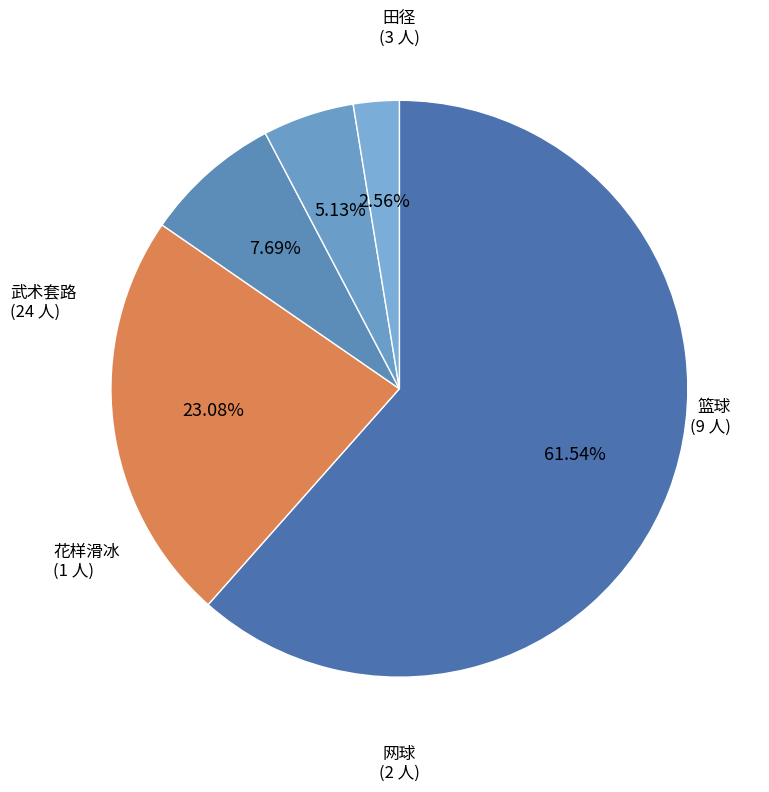

How many segments does this pie chart have?

5